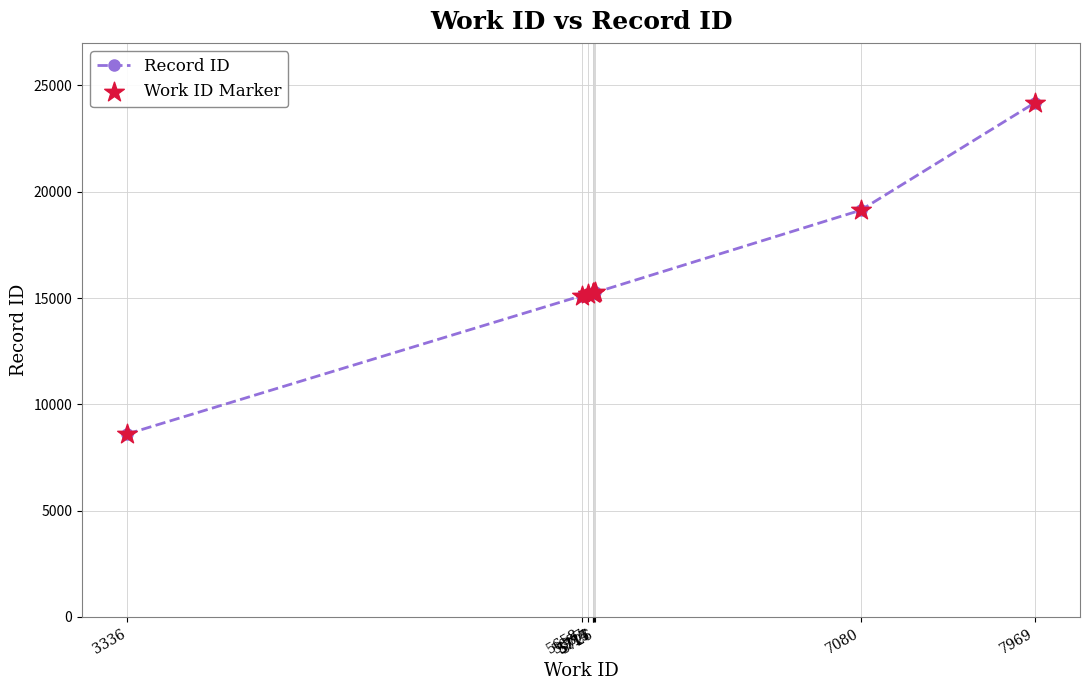

What is the value of the 8th point from the left?

19128